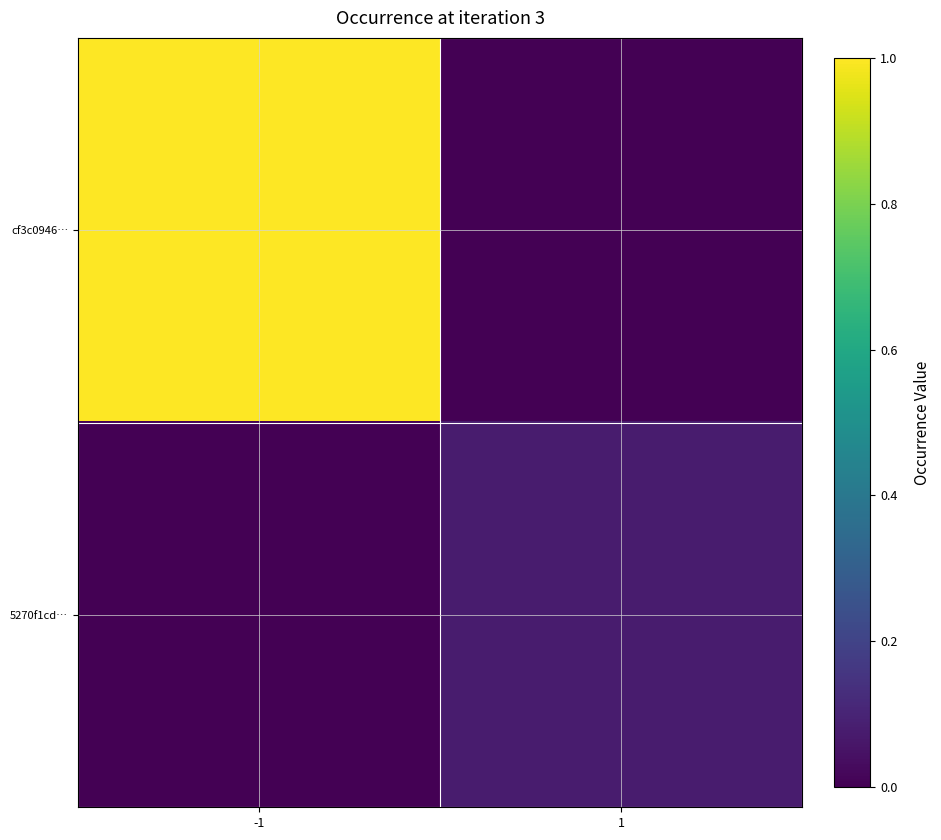

List the series in order of their peak value, highest first.

cf3c0946…, 5270f1cd…